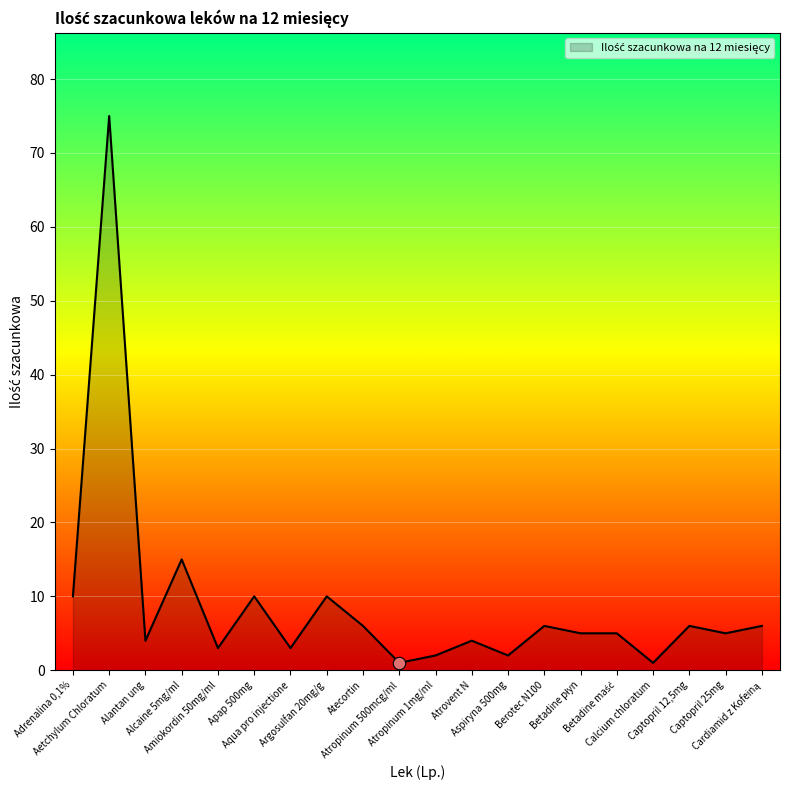

Between Alcaine 5mg/ml and Argosulfan 20mg/g, which is larger?

Alcaine 5mg/ml